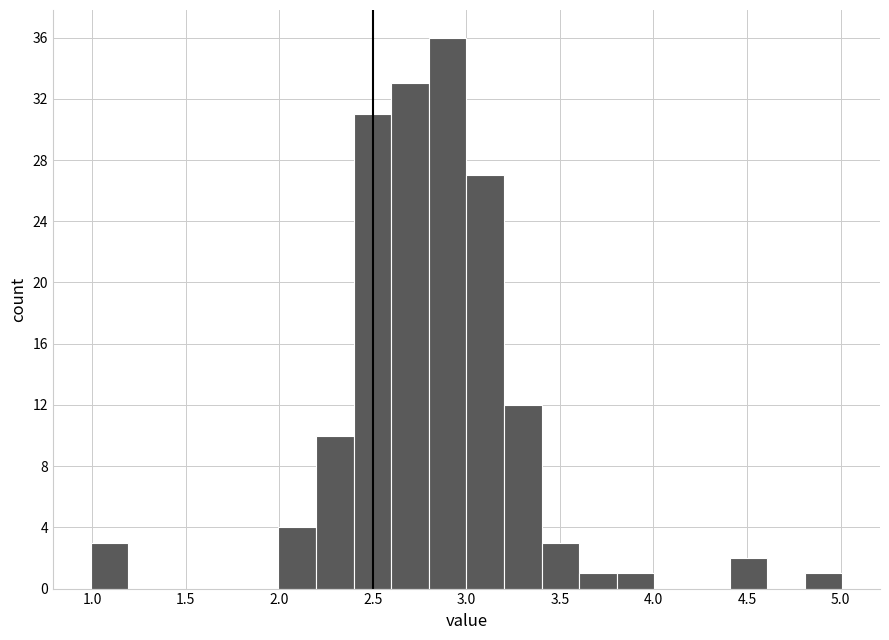

What is the height of the bar covering 4.4 to 4.6 on the x-axis? Neither the bar edges nor the heights are printed on the chart, so give them approximately, as read against the axes.

2